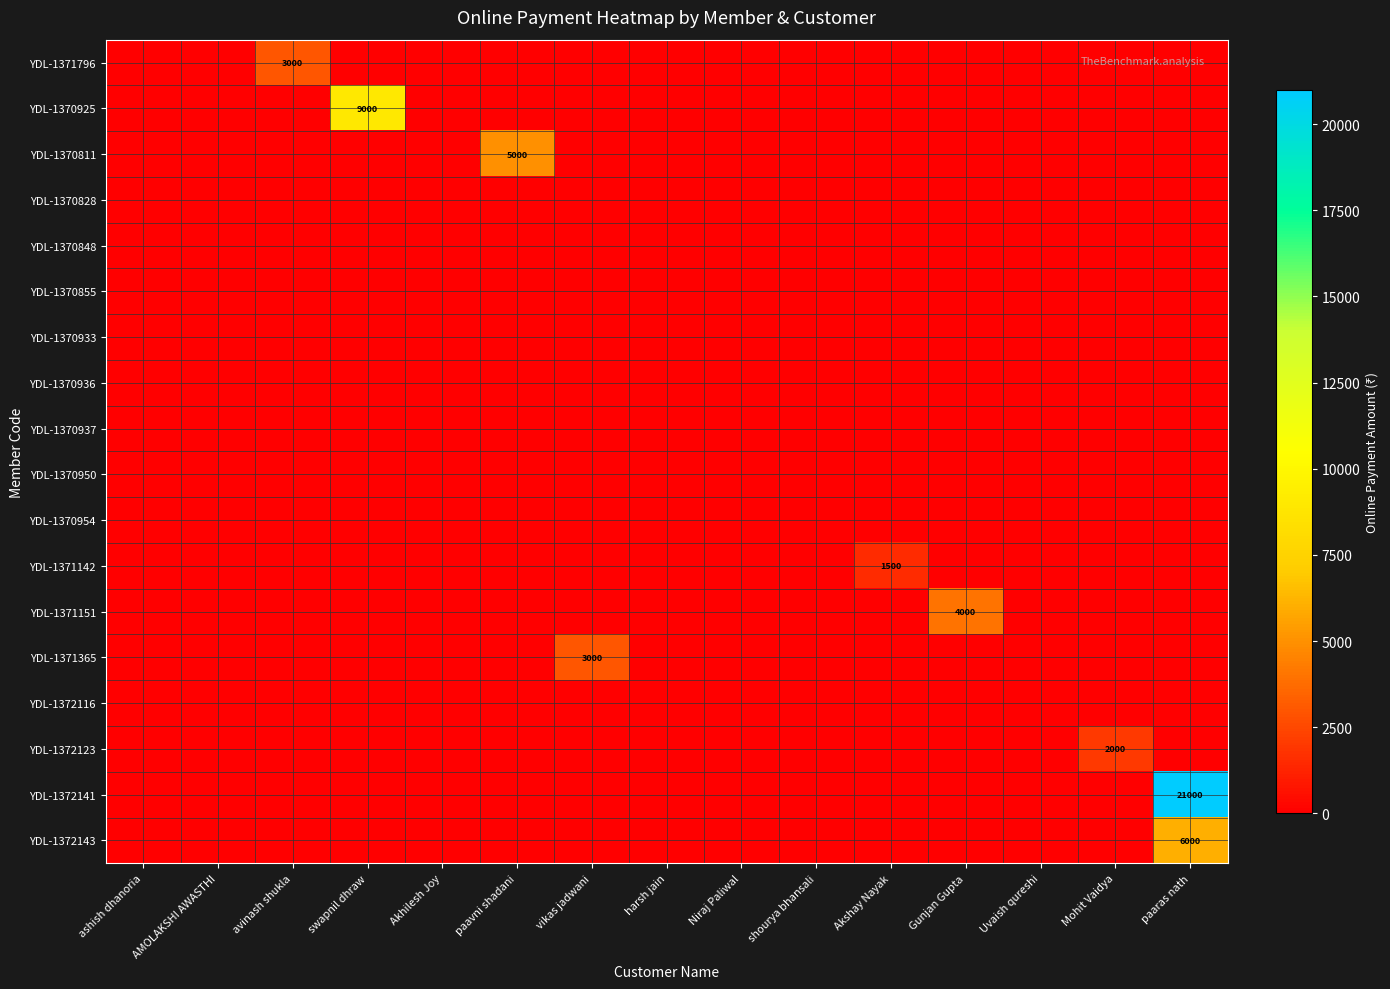

The value of YDL-1371142 at vikas jadwani is 0. True or false?

True